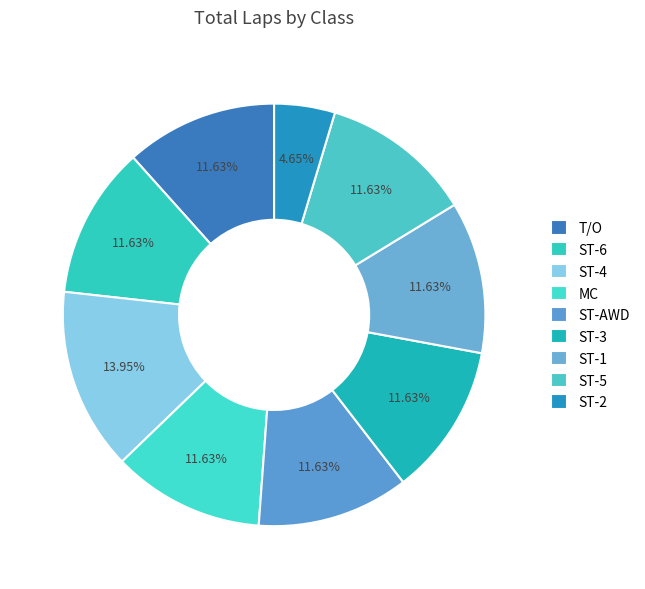

Combined, do ST-6 and ST-1 account for over 50%?

No